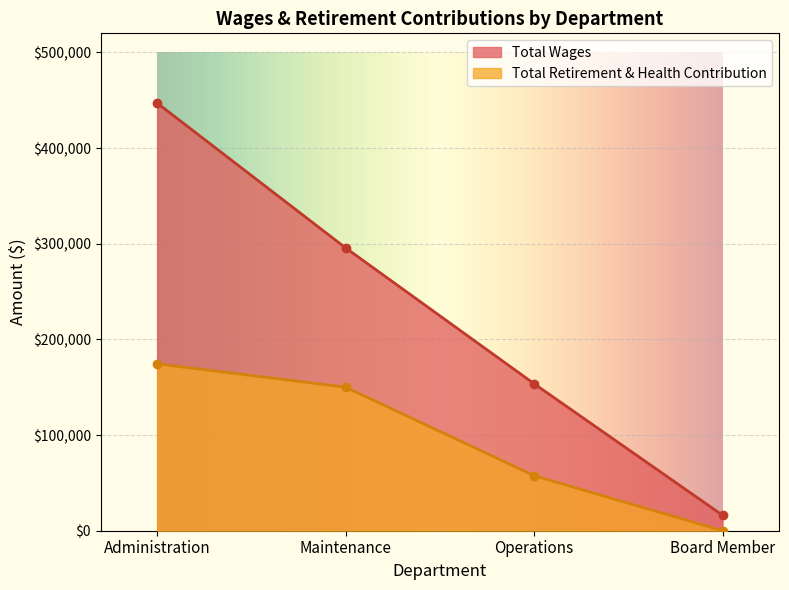

What is the average value of the Total Retirement & Health Contribution series?

95526